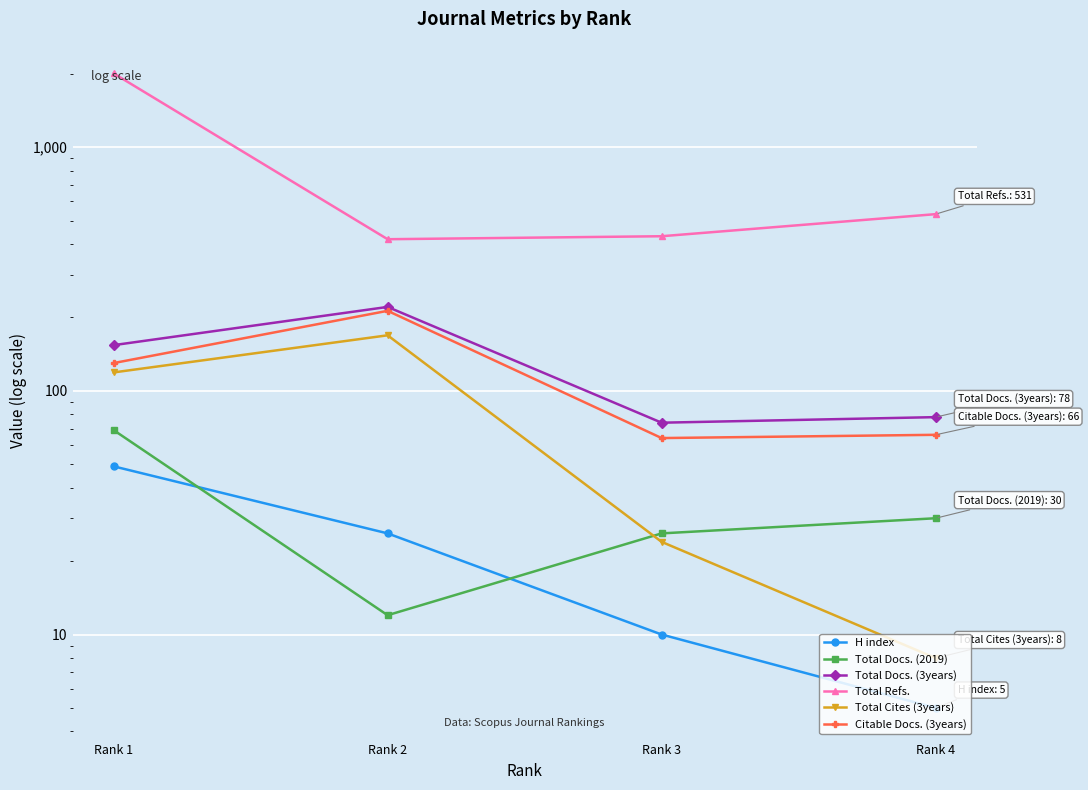

Reading left to right, list all the values displayed in this chart.

H index: 49	26	10	5
Total Docs. (2019): 69	12	26	30
Total Docs. (3years): 154	221	74	78
Total Refs.: 2008	419	431	531
Total Cites (3years): 119	169	24	8
Citable Docs. (3years): 130	213	64	66